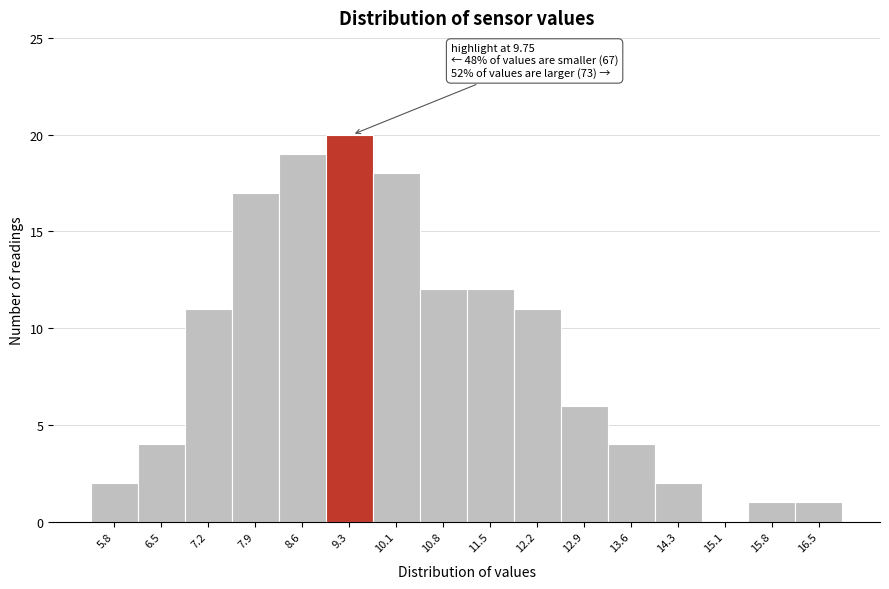

Reading right to left, list all the values displayed in this chart.

16.5=1	15.8=1	15.1=0	14.3=2	13.6=4	12.9=6	12.2=11	11.5=12	10.8=12	10.1=18	9.3=20	8.6=19	7.9=17	7.2=11	6.5=4	5.8=2